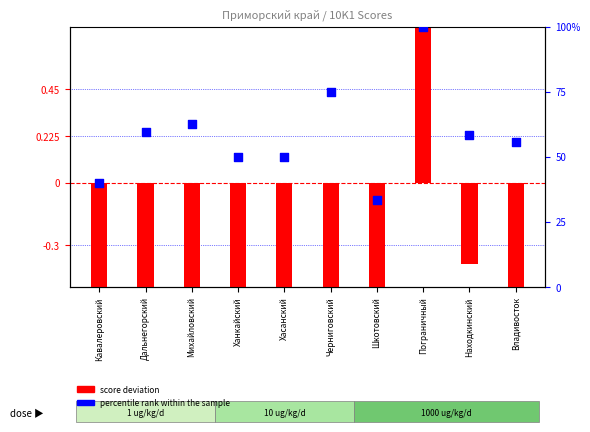

Which series has the largest total across all categories?

percentile rank within the sample